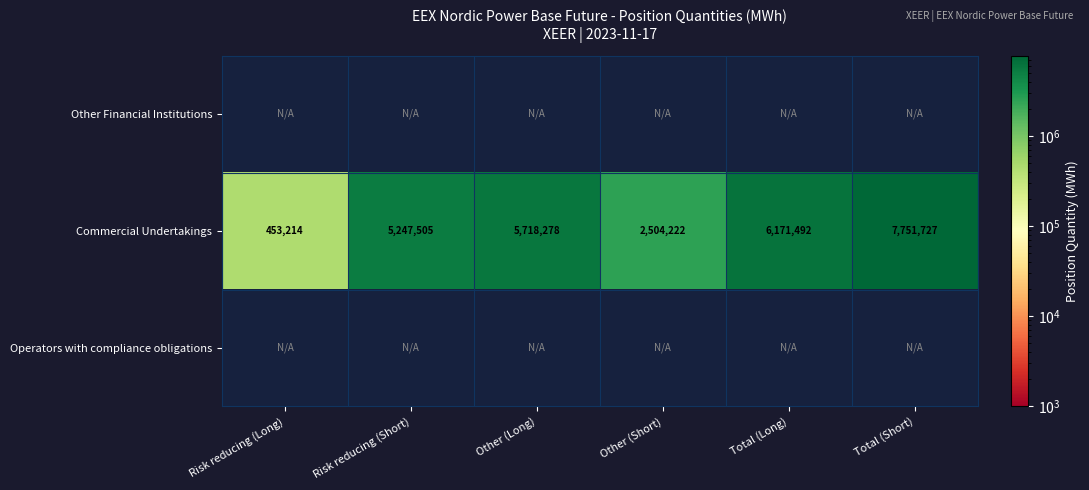

The Commercial Undertakings series shows 10143990 at Other (Long). True or false?

False